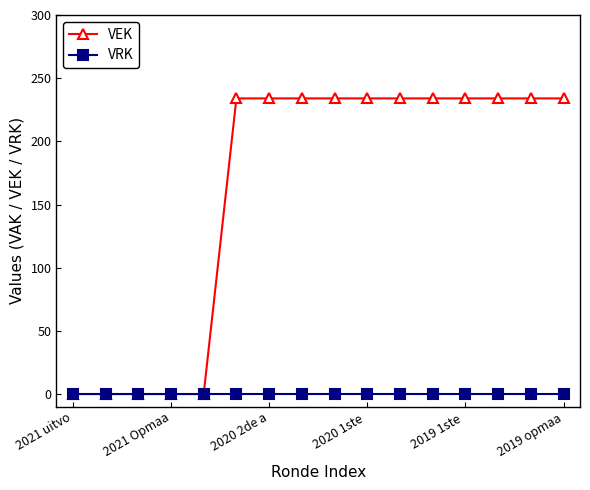

Which series has the largest range (max minus min)?

VEK